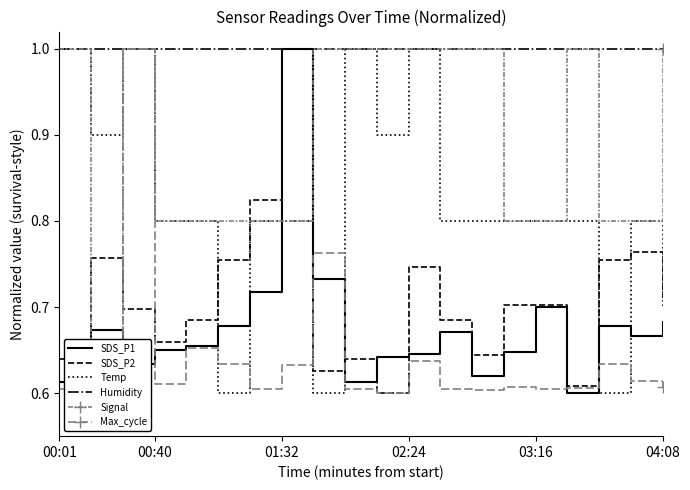

What position from the left is 03:16?

5